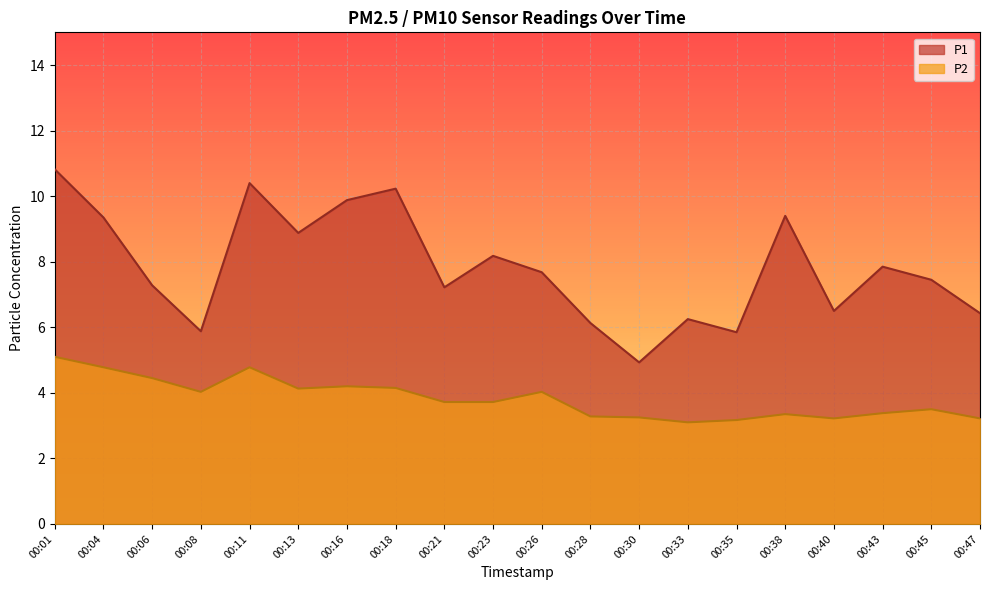

True or false: P1 has a value of 6.5 at 00:40.

True